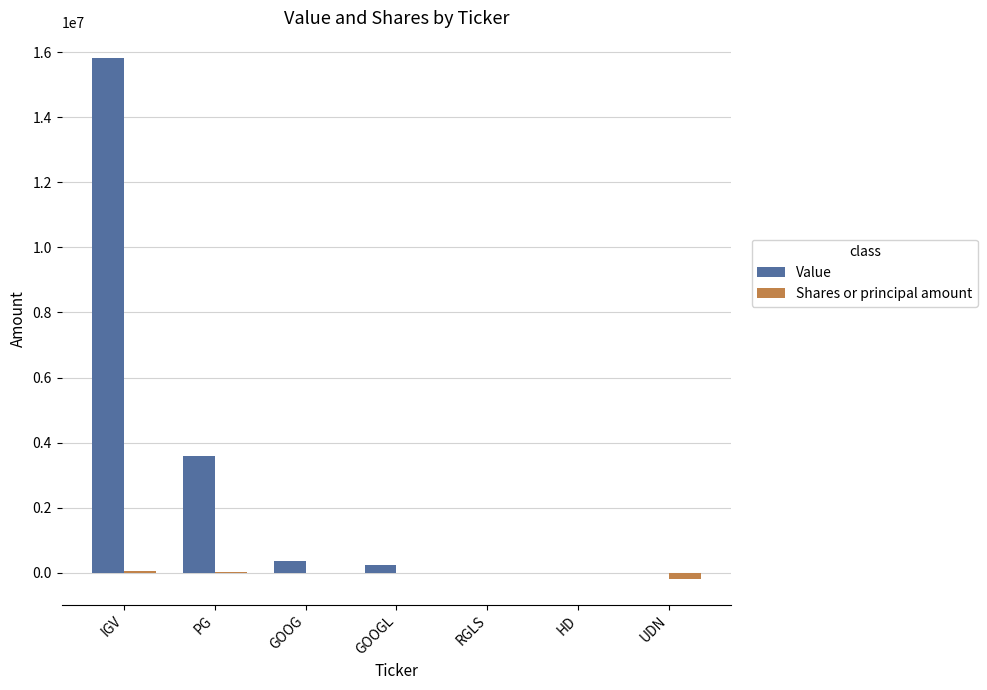

Between IGV and GOOGL, which series saw the biggest shift?

Value